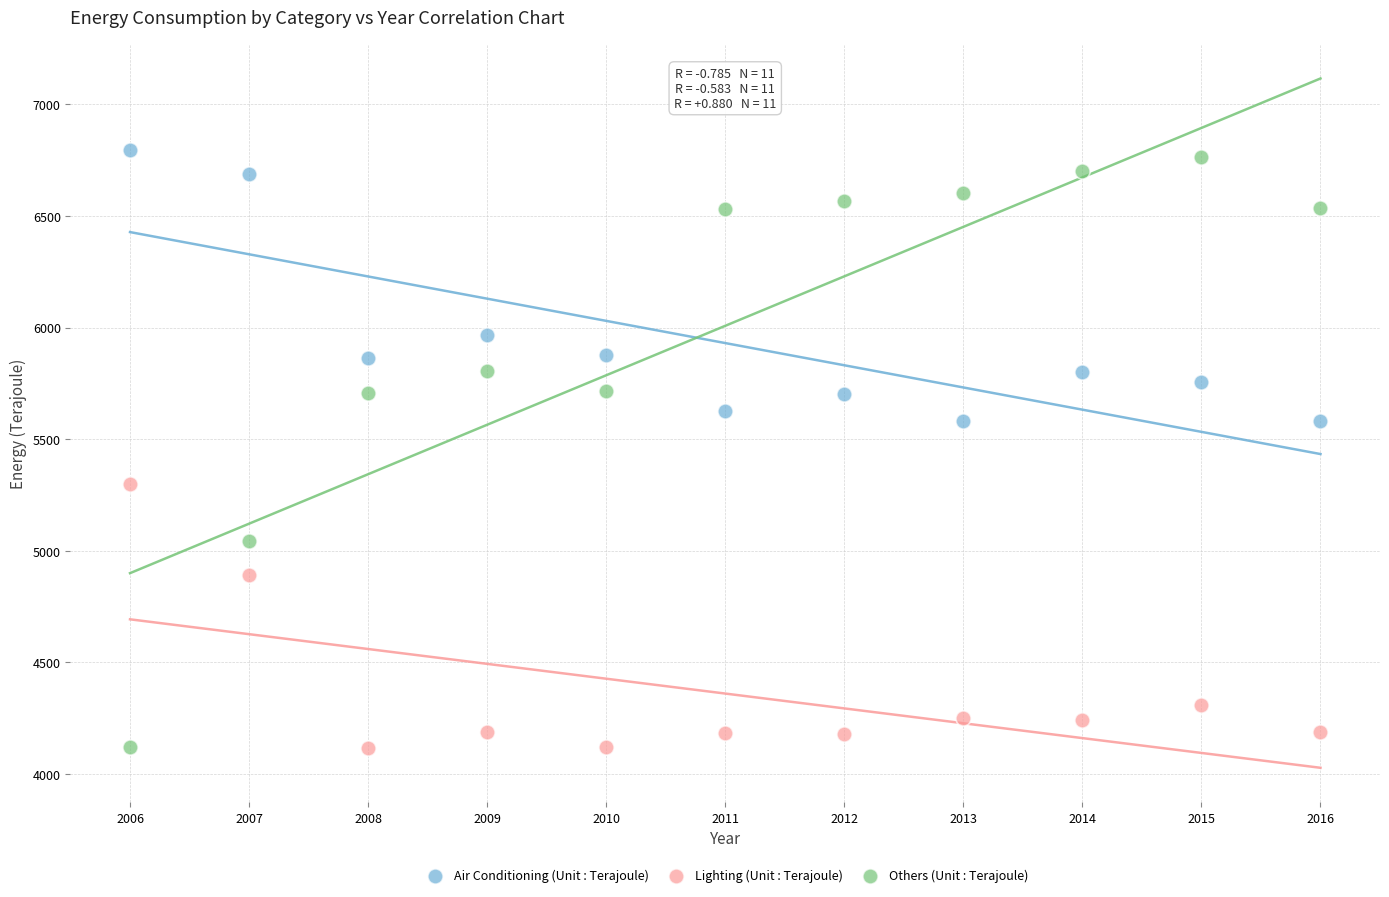

Which series has the largest Y range (max minus min)?

Others (Unit : Terajoule)